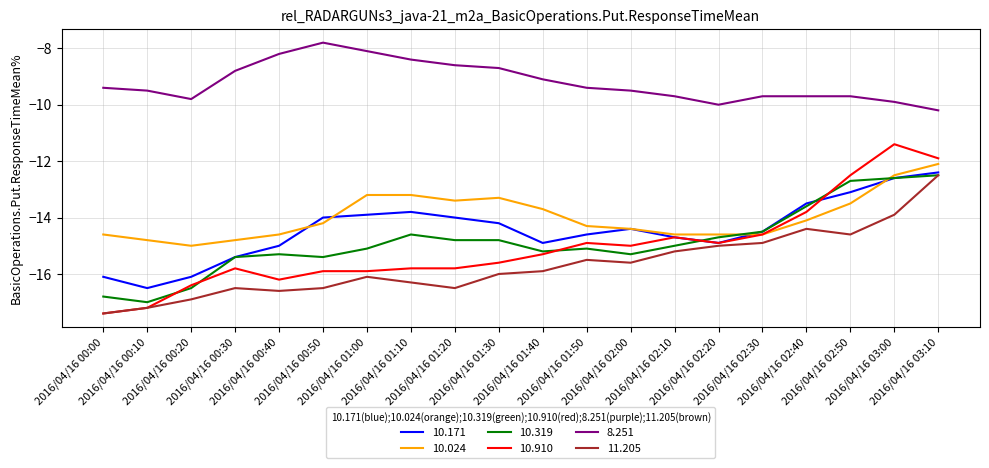

At 2016/04/16 01:50, list the series in order from smallest to largest.

11.205, 10.319, 10.910, 10.171, 10.024, 8.251